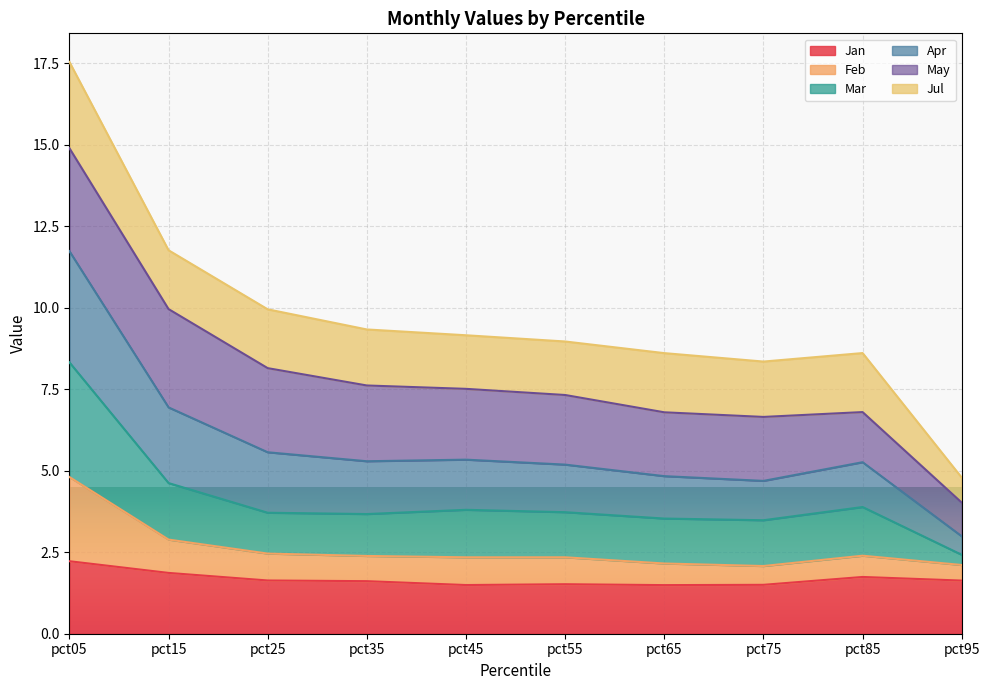

What is the lowest value of the Jan series?

1.5